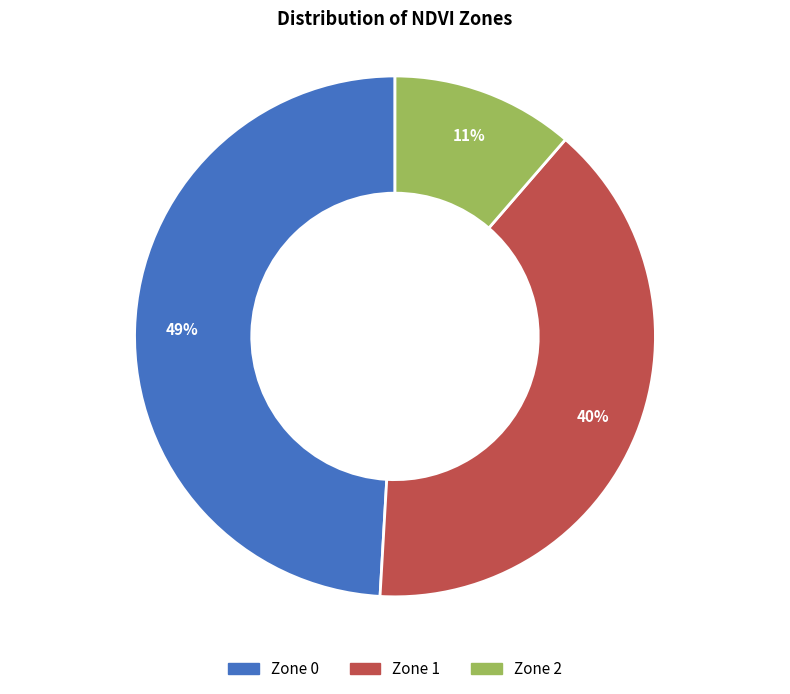

Does Zone 2 account for over 50% of the chart?

No